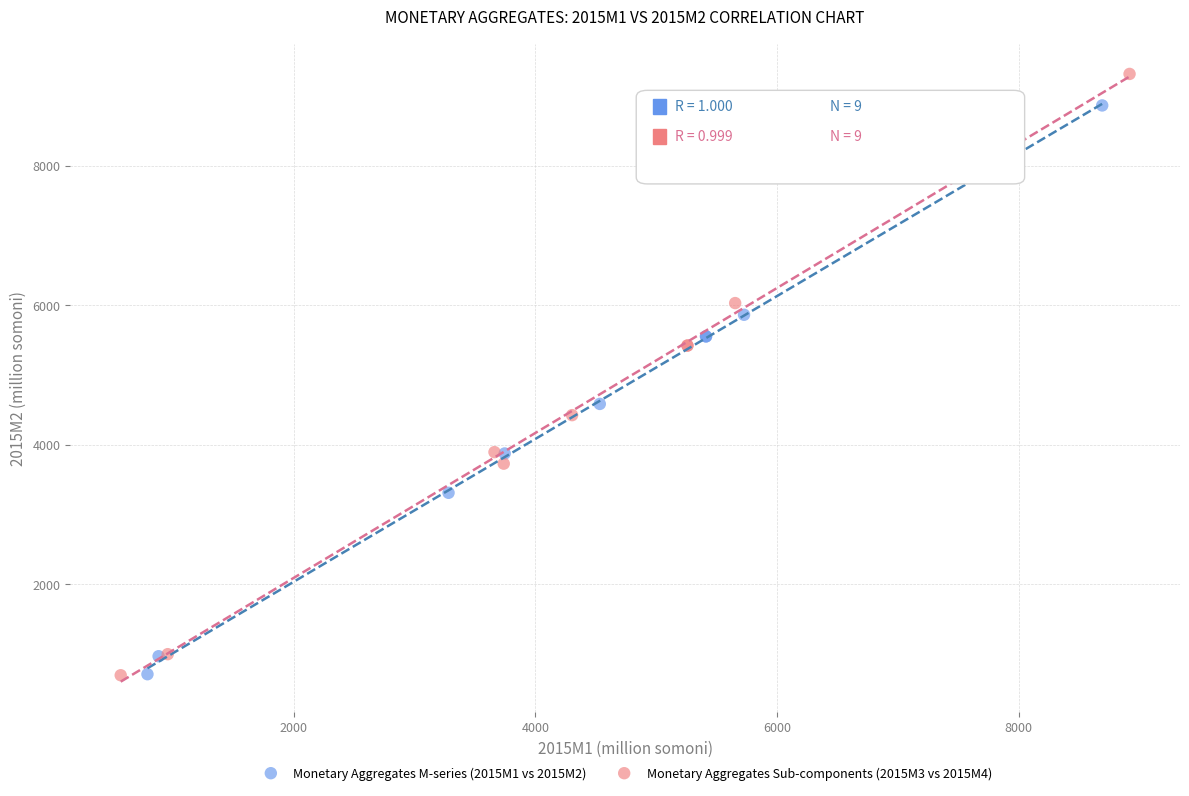

Which series has the largest Y range (max minus min)?

Monetary Aggregates Sub-components (2015M3 vs 2015M4)